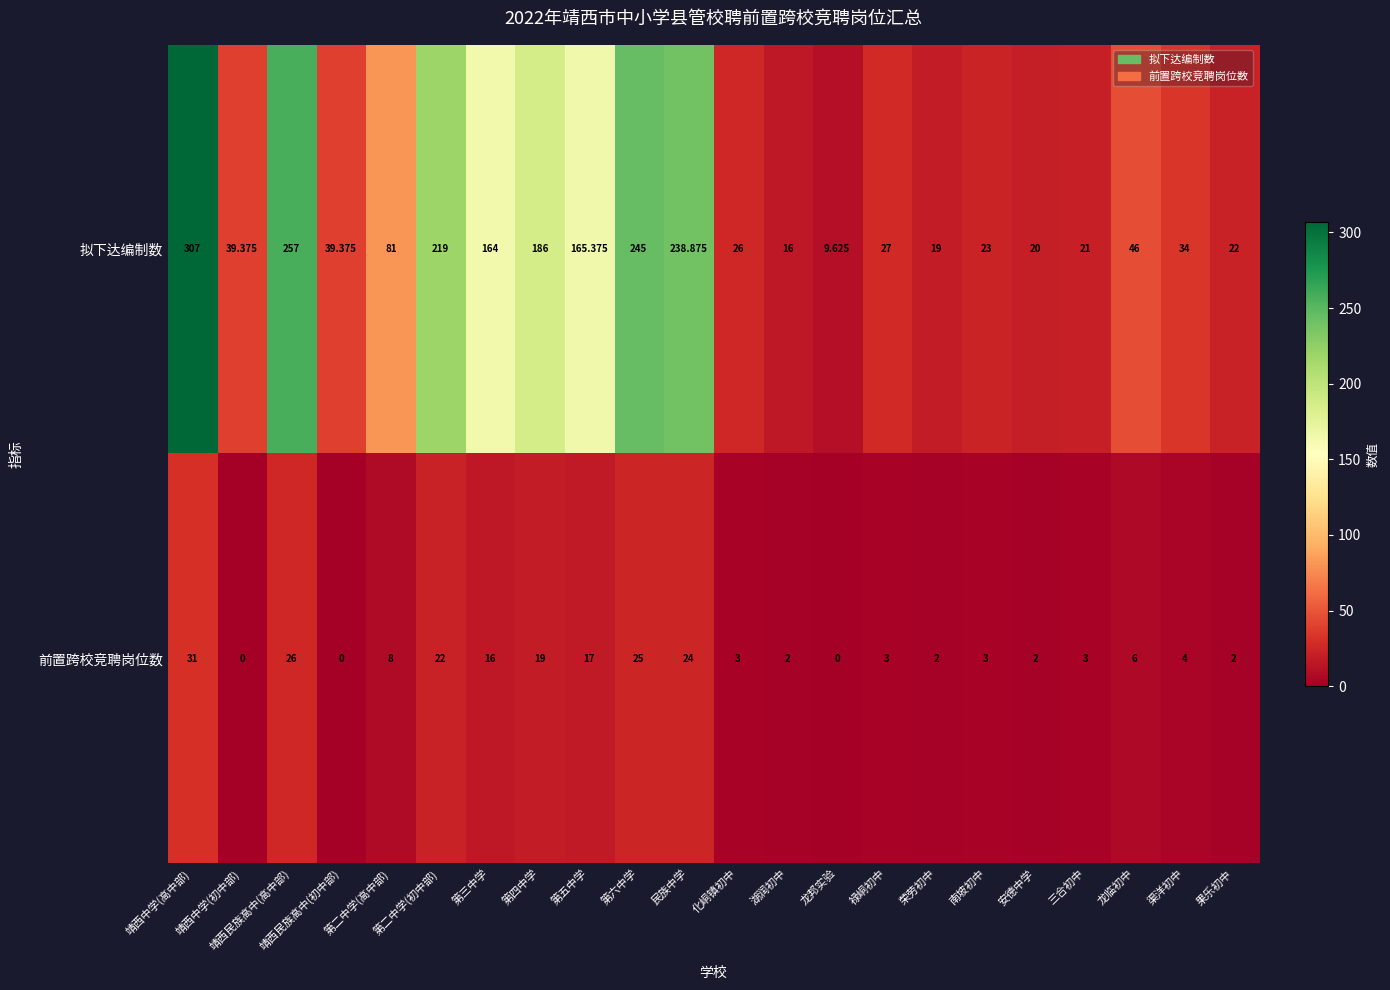

Which series has the widest spread of values?

拟下达编制数